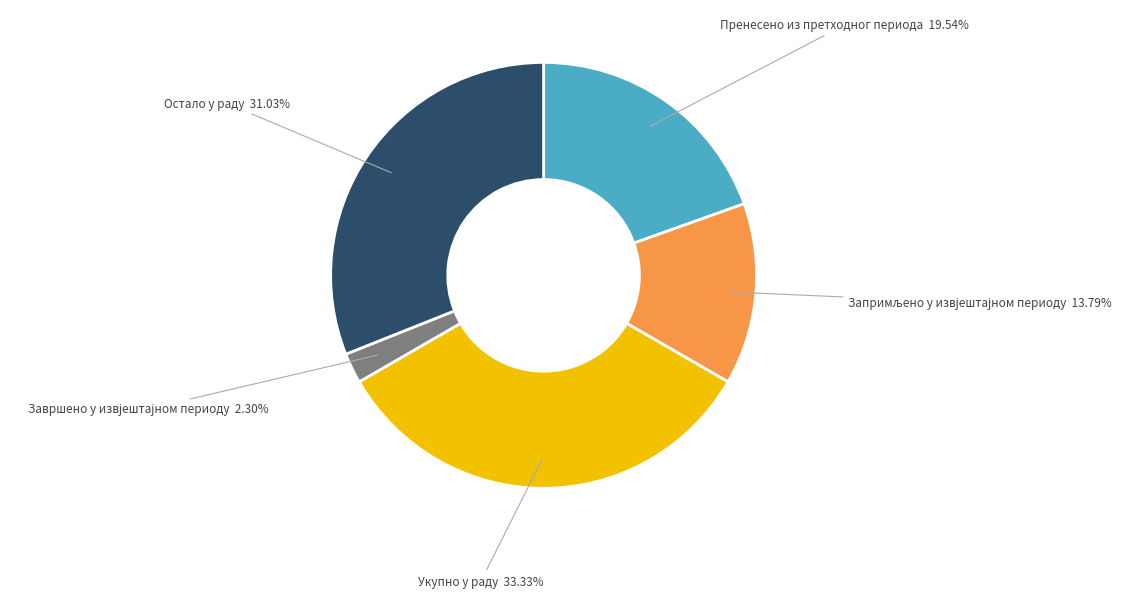

True or false: Пренесено из претходног периода accounts for 20% of the total.

True